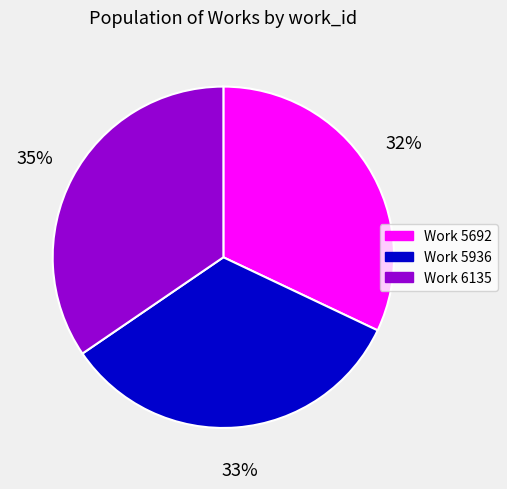

To the nearest percent, what is the average slice percentage?

33%